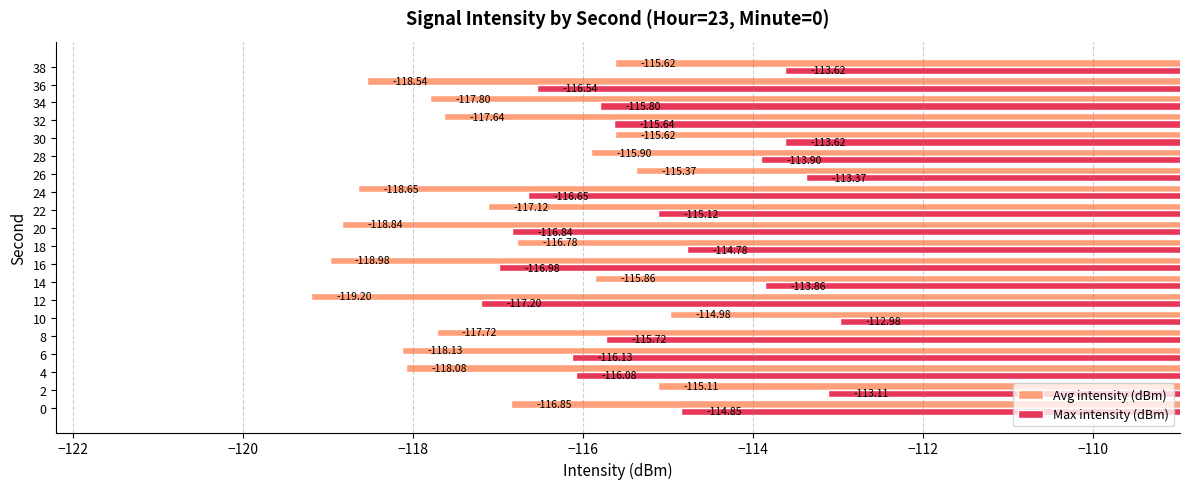

At how many categories does at least one series exceed -116?

13